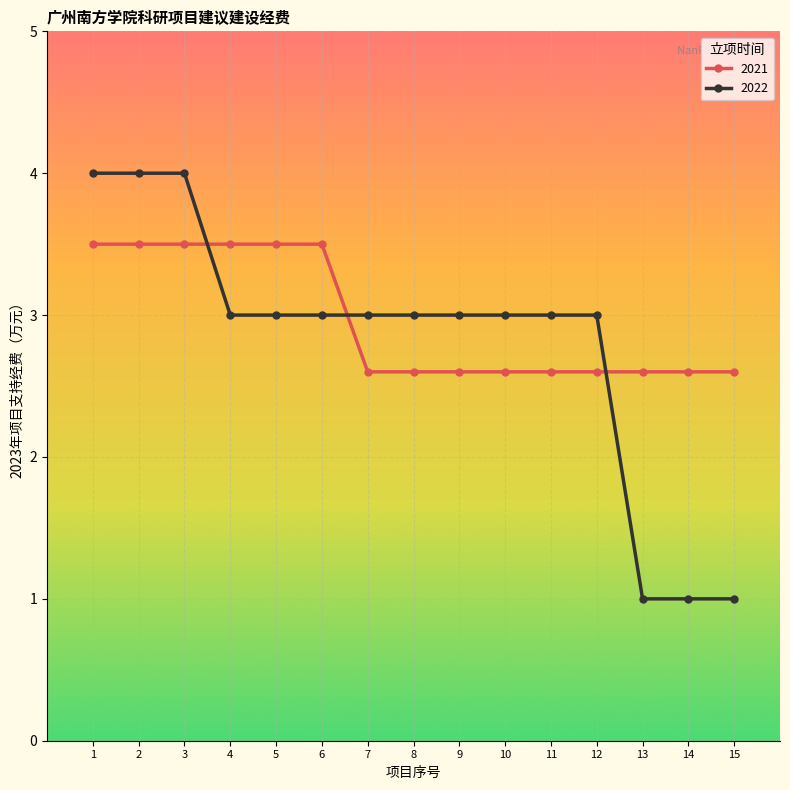

Is this an area chart (filled region under the line)?

No